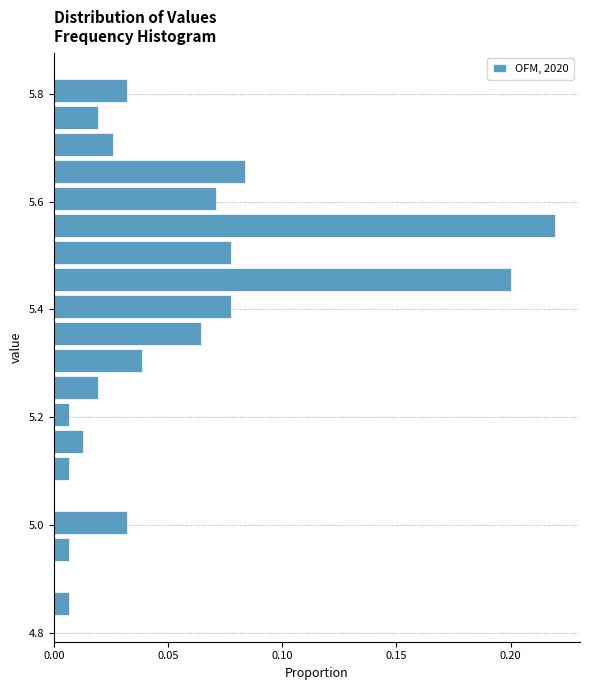

Read against the y-axis, roughly where is the centre of the longest bar?

5.56